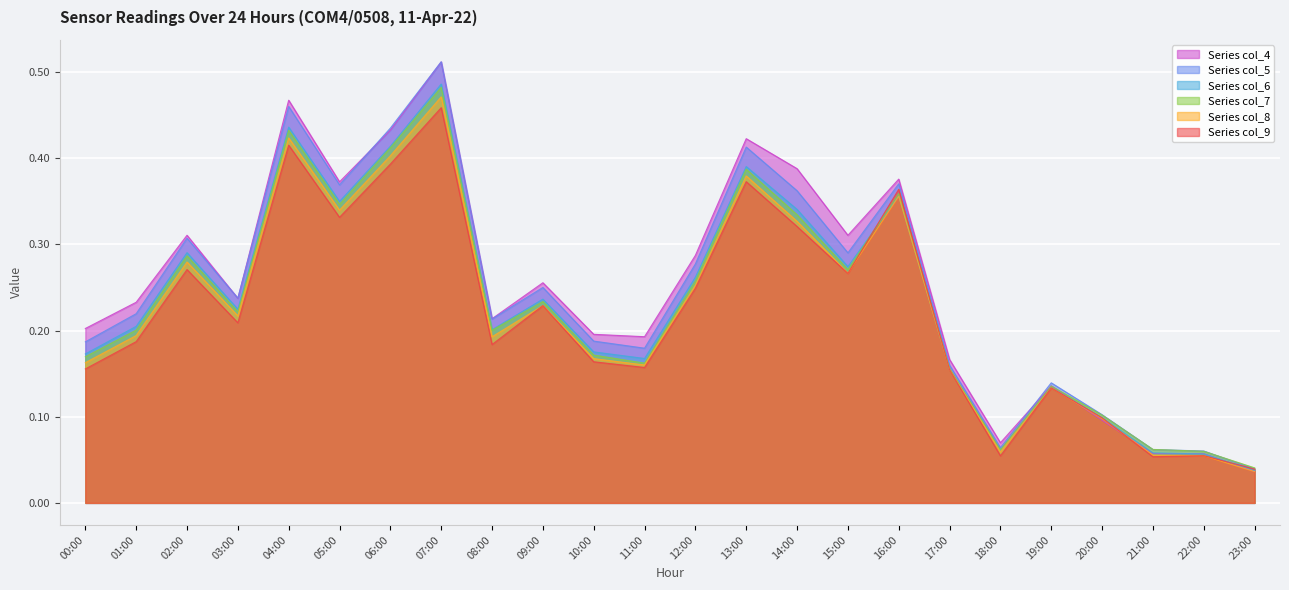

What is the label of the 22nd point from the right?

02:00